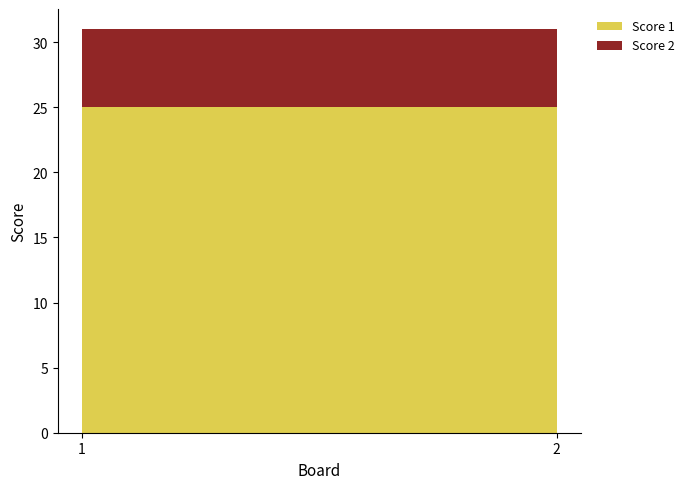

Reading left to right, transcribe all the data shown in this chart.

Score 1: 1=25	2=25
Score 2: 1=6	2=6